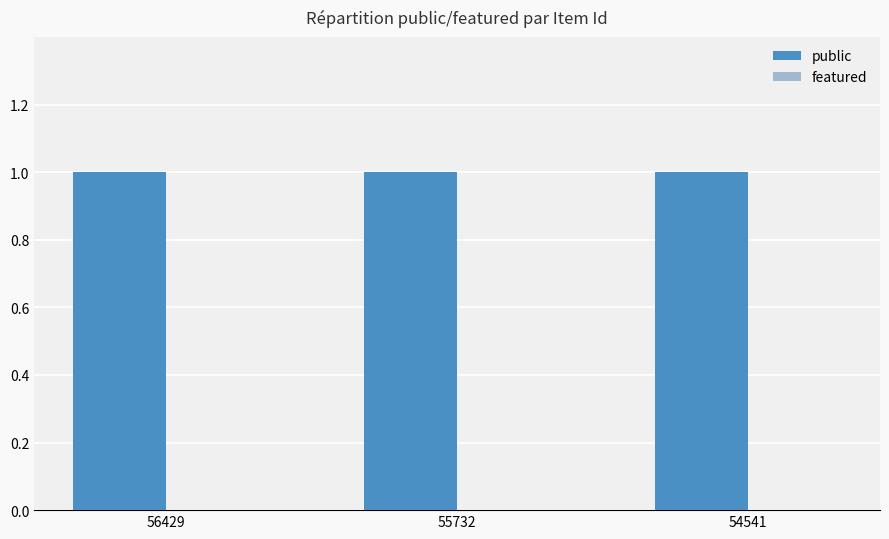

True or false: public has a value of 1 at 55732.

True